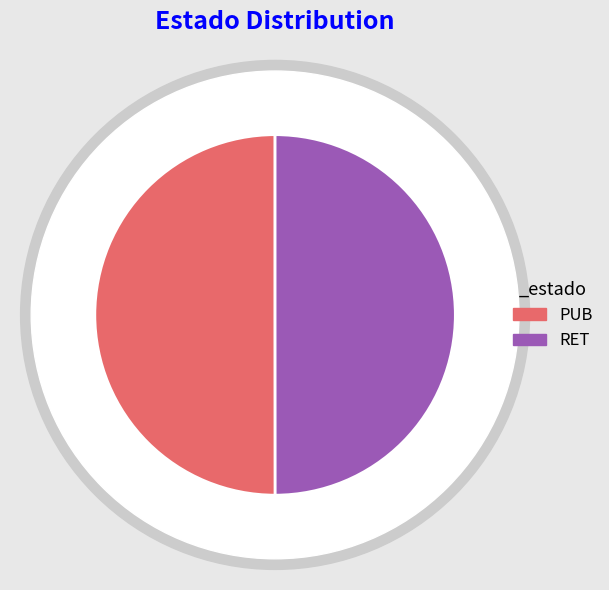

Is it true that PUB is 65% of the pie?

False